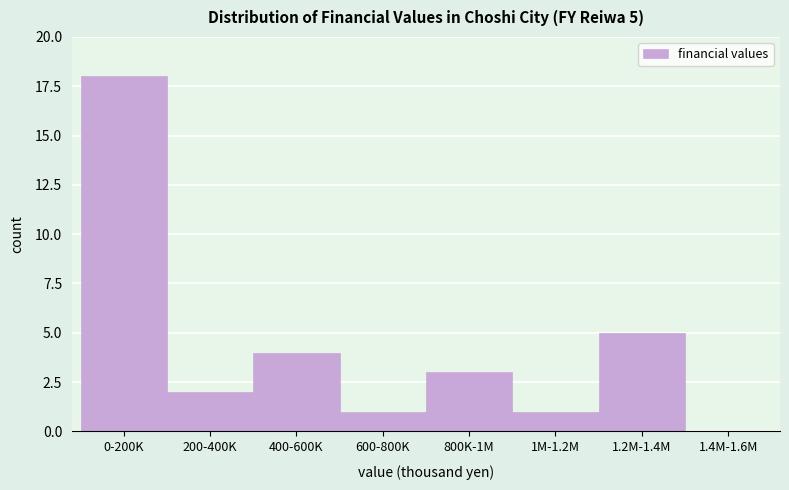

Reading left to right, extract all data points from this chart.

0-200K=18	200-400K=2	400-600K=4	600-800K=1	800K-1M=3	1M-1.2M=1	1.2M-1.4M=5	1.4M-1.6M=0